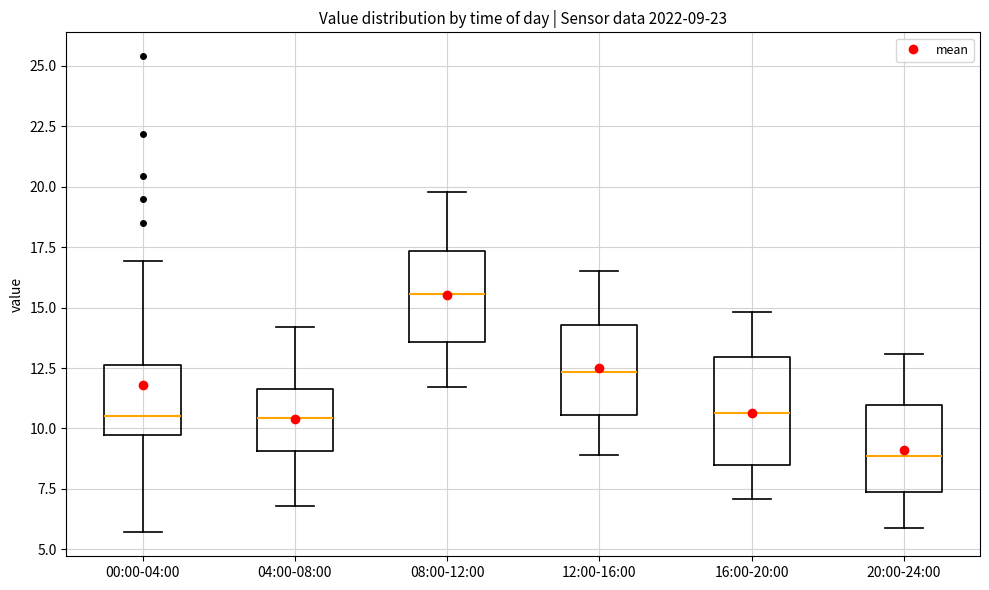

Which box is the tallest, from its lower edge to its upper edge?

16:00-20:00